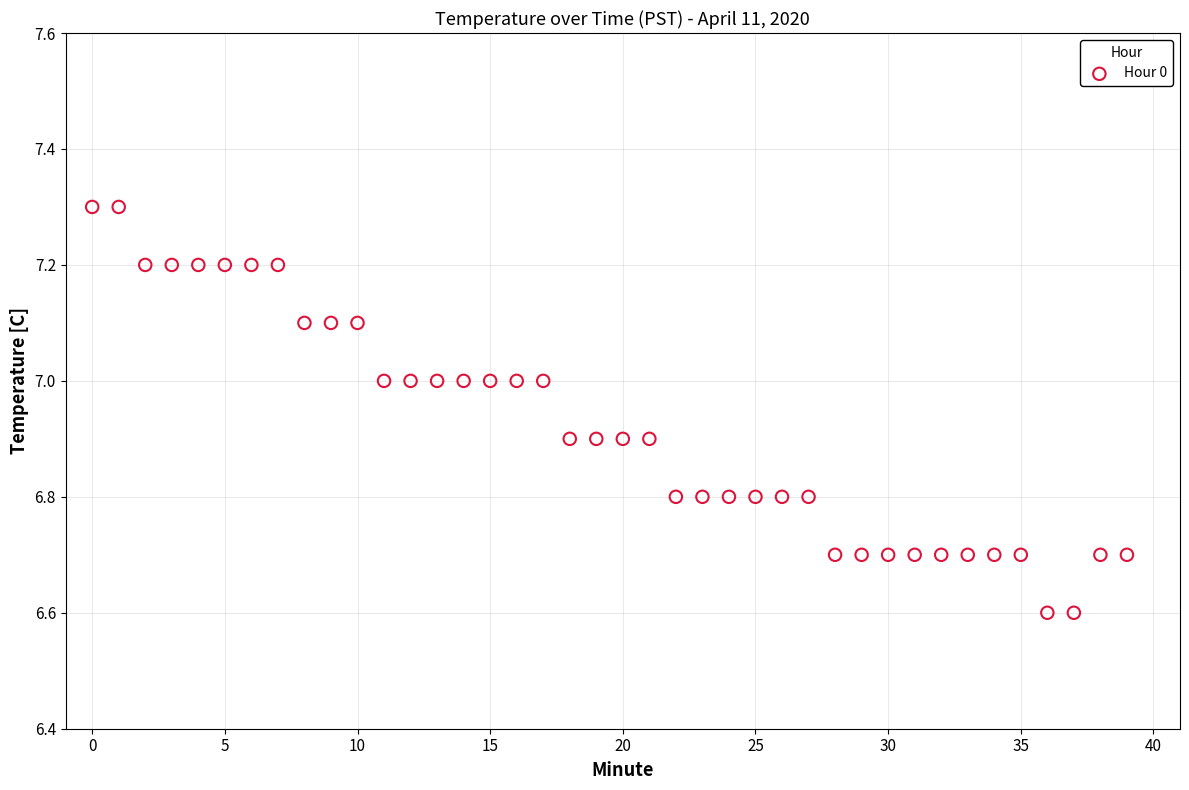

What is the range of Y values (max minus min)?

0.7